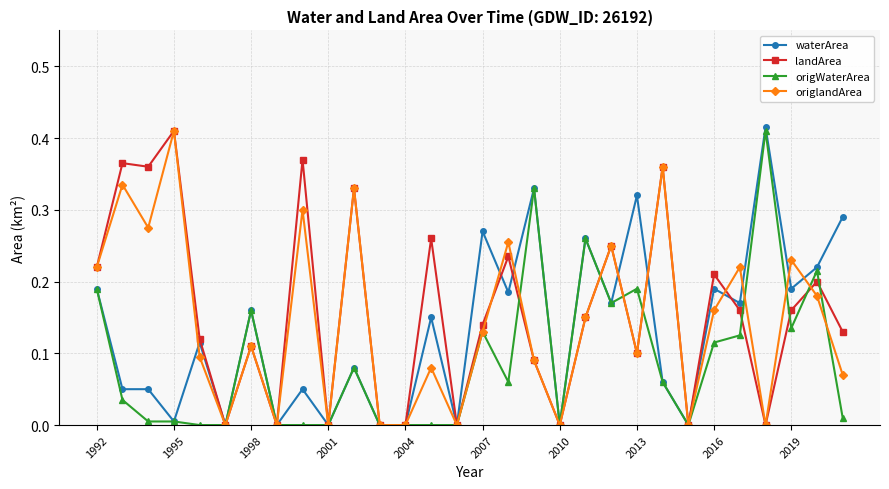

True or false: landArea has more than 2 points higher than both neighbors.

True